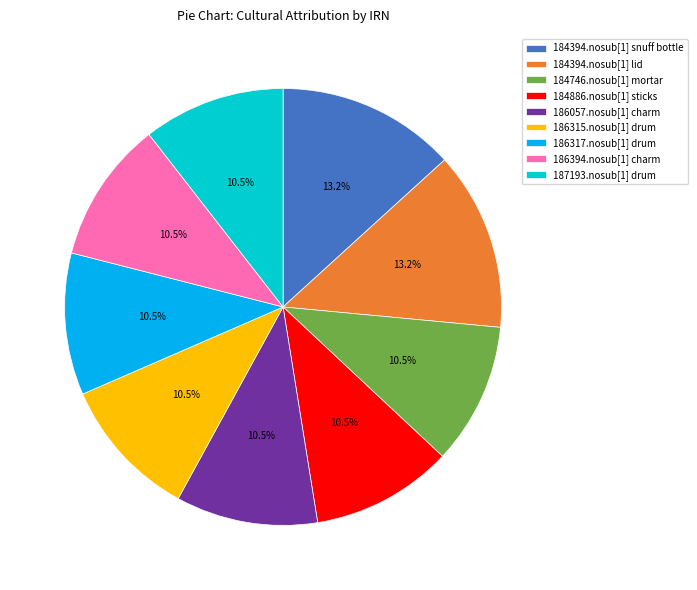

To the nearest percent, what is the average slice percentage?

11%